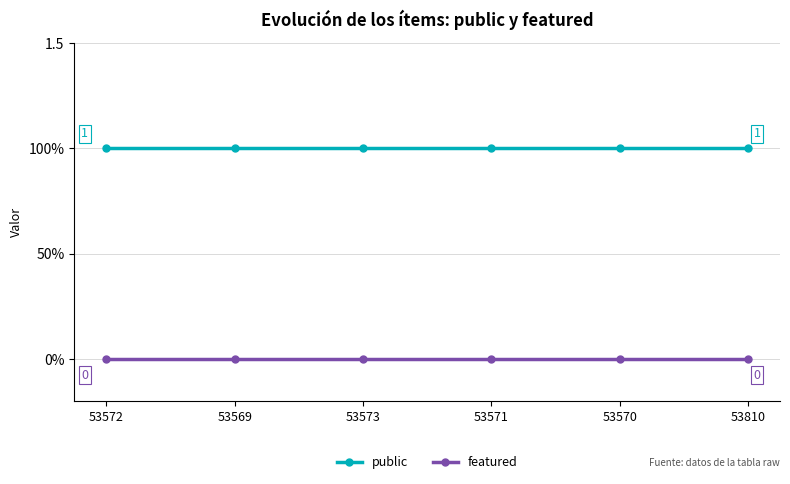

Reading left to right, what are all the values shown in this chart?

public: 53572=1	53569=1	53573=1	53571=1	53570=1	53810=1
featured: 53572=0	53569=0	53573=0	53571=0	53570=0	53810=0